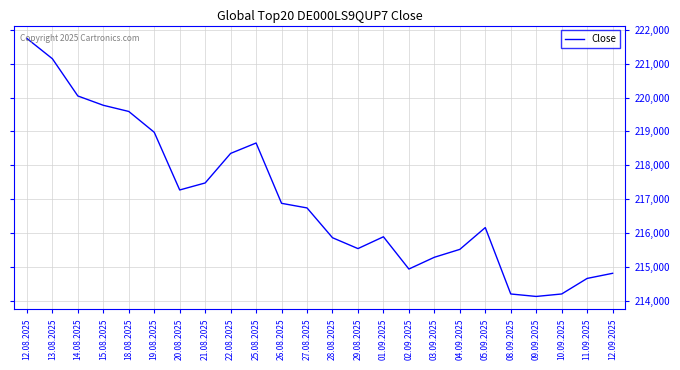

The chart shows a value of 217272 at 20.08.2025. True or false?

True